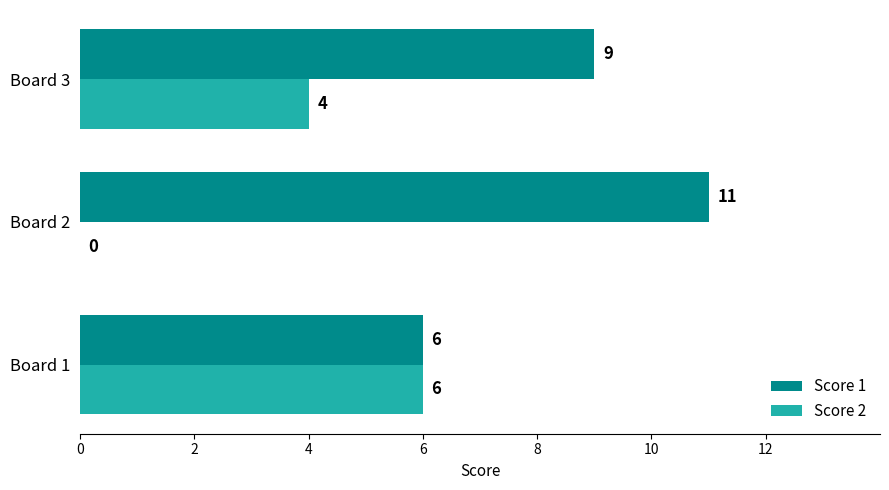

Is it true that Score 1 equals 11 at Board 2?

True